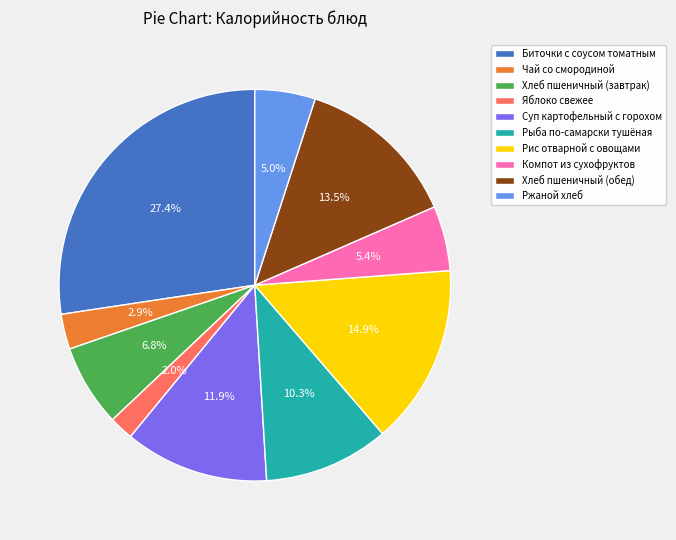

What percentage is the Биточки с соусом томатным slice, to the nearest percent?

27%